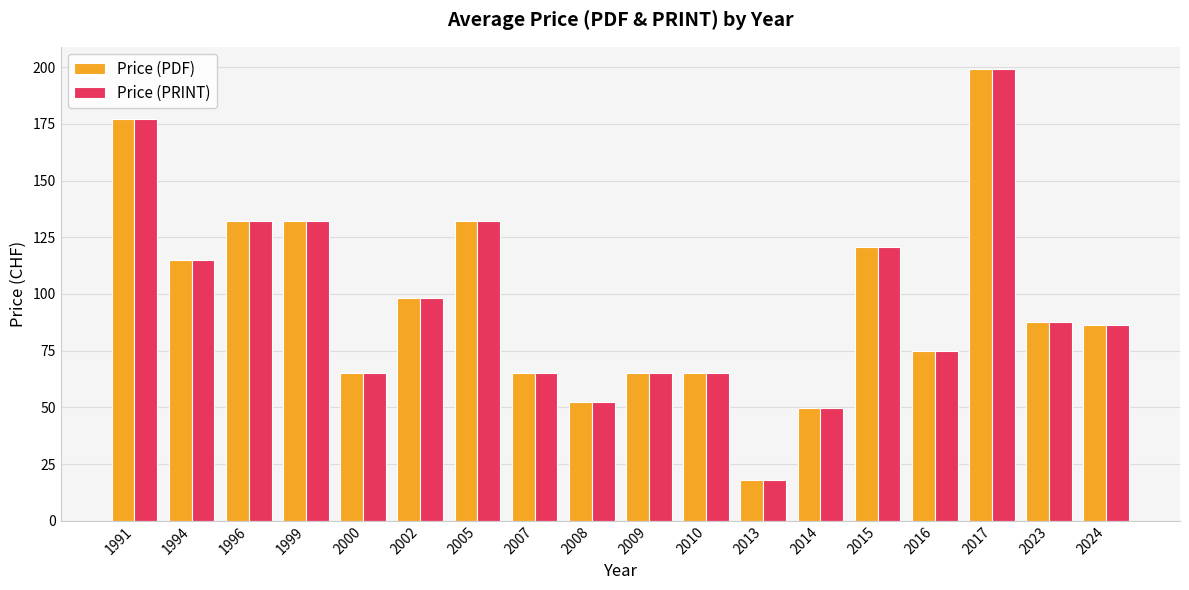

What is the value of the Price (PDF) bar at the 12th from the left?

18.0